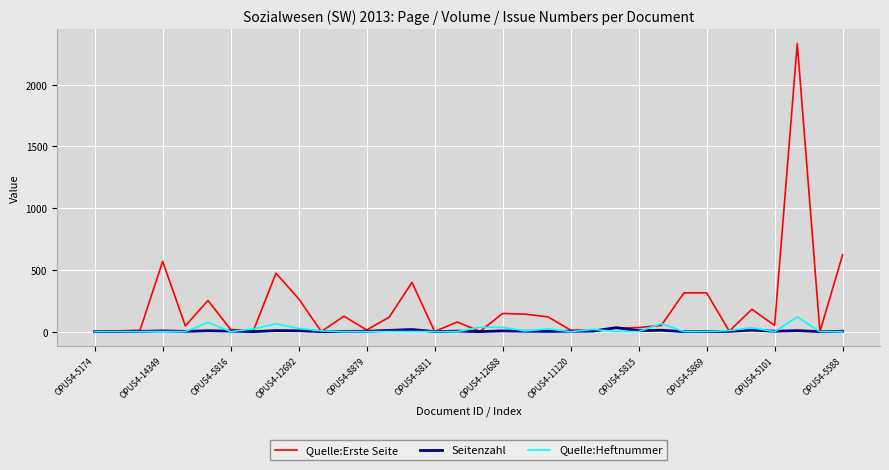

Which series has the largest total across all categories?

Quelle:Erste Seite